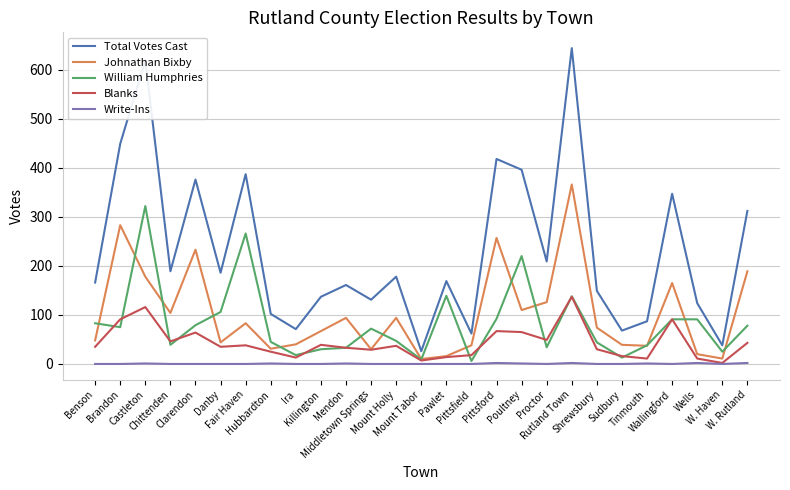

At which label is Johnathan Bixby closest to 188?

W. Rutland